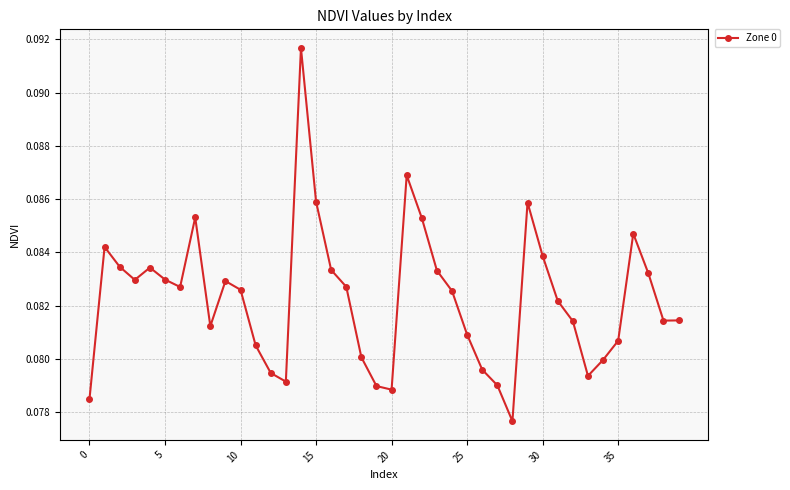

What is the sum of all values?

3.3